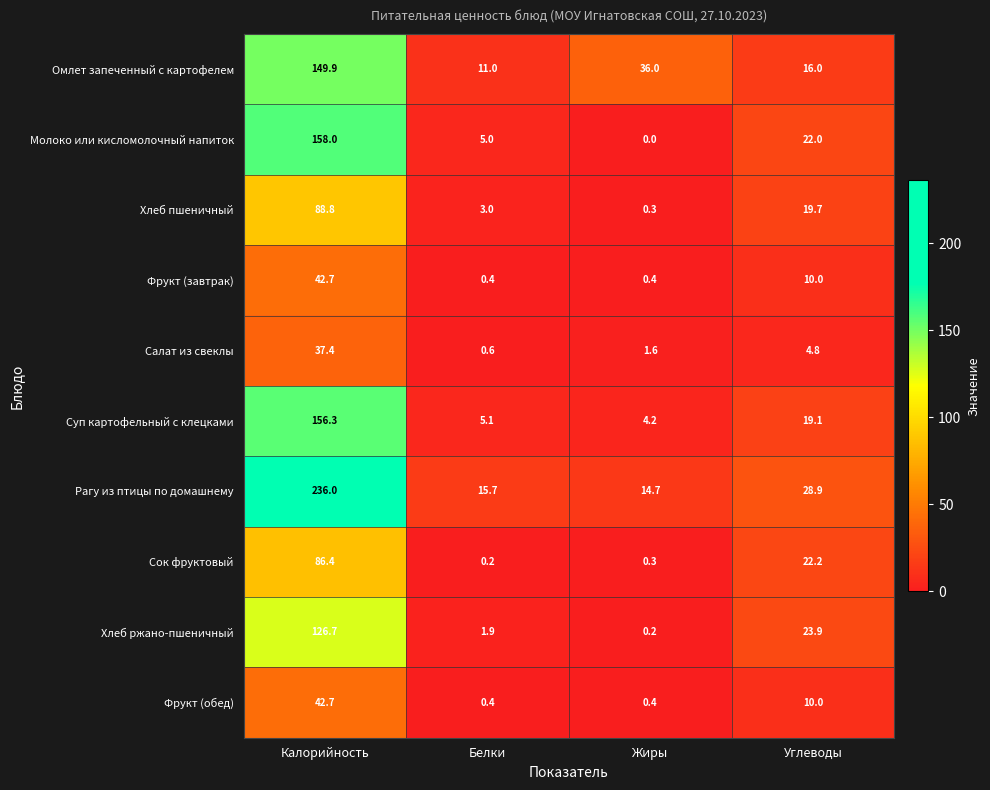

Rank the categories by Хлеб пшеничный value from highest to lowest.

Калорийность, Углеводы, Белки, Жиры